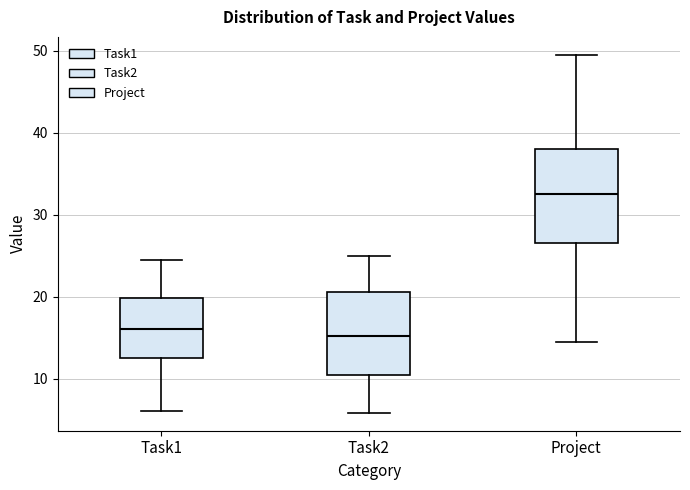

Reading left to right, read every box against the y-axis: the position of its median line, the range the box covers, and the ends of its whiskers. The values are not printed on the chart, so give them approximately, as read against the axis.

Task1: median 16, box 12 to 20, whiskers 6 to 25
Task2: median 15, box 10 to 21, whiskers 6 to 25
Project: median 33, box 27 to 38, whiskers 14 to 50